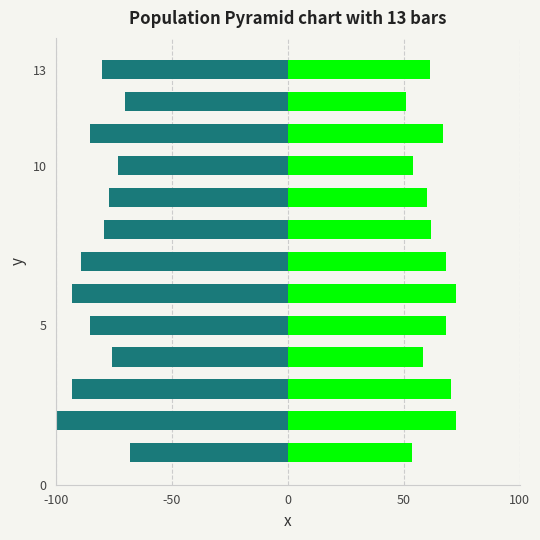

At 10, list the series in order from largest to smallest.

PMS_P2, PMS_P1